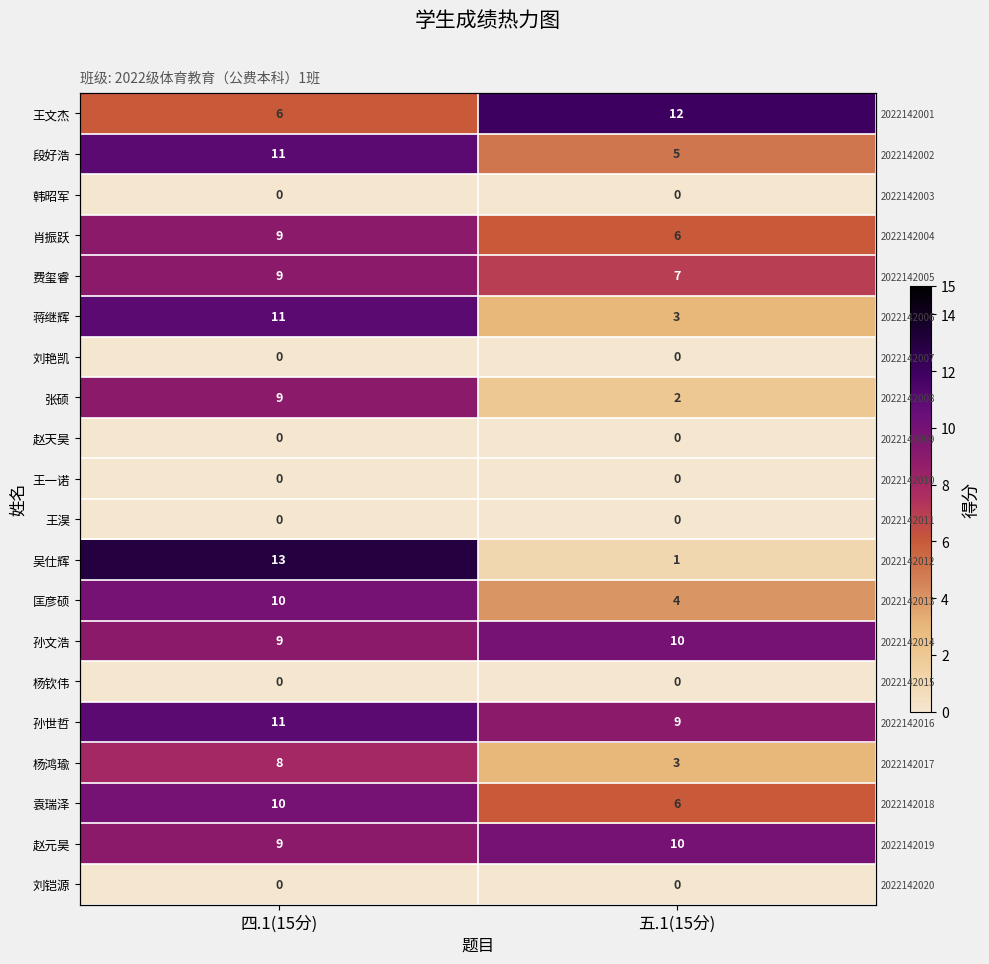

What is the difference between the highest and lowest values at 四.1(15分)?

13